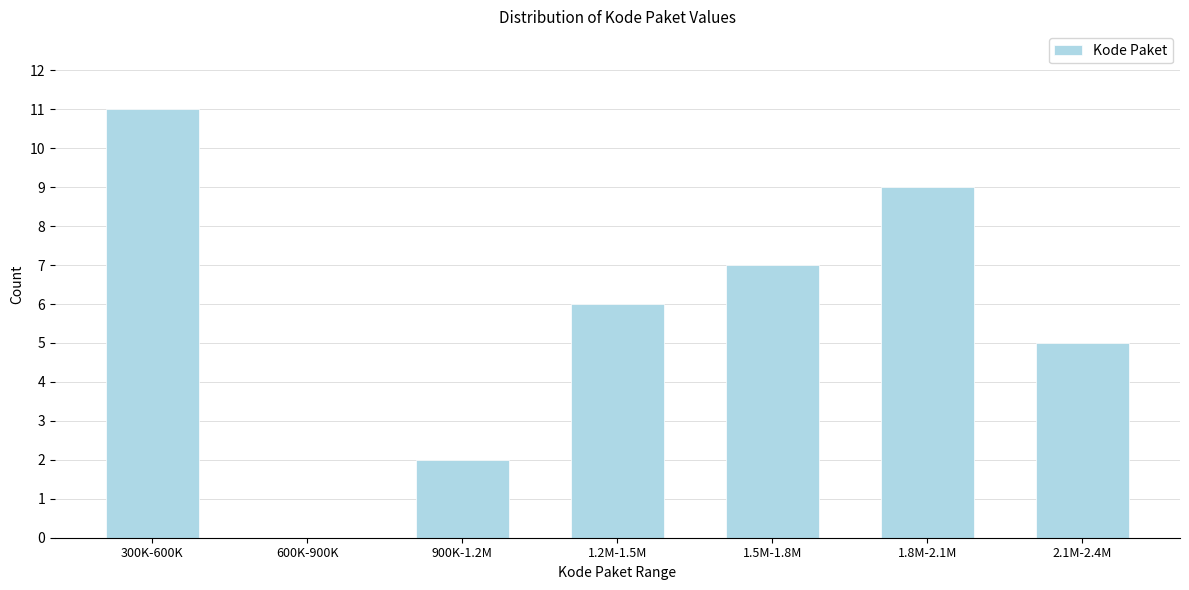

Reading left to right, extract all data points from this chart.

300K-600K=11	600K-900K=0	900K-1.2M=2	1.2M-1.5M=6	1.5M-1.8M=7	1.8M-2.1M=9	2.1M-2.4M=5